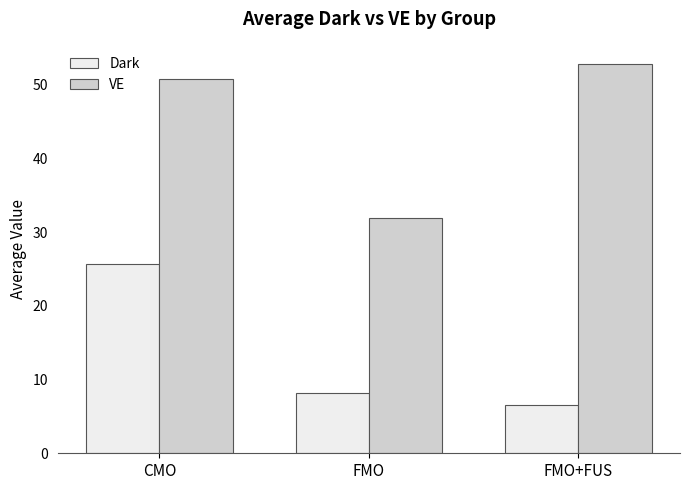

List the series in order of their overall mean, highest first.

VE, Dark